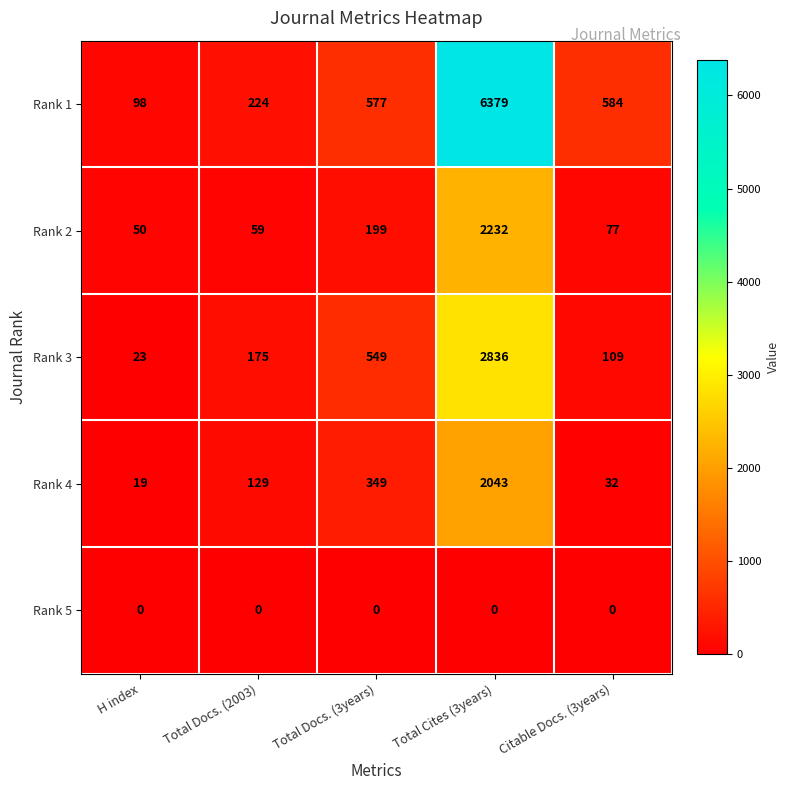

Reading left to right, extract all data points from this chart.

Rank 1: H index=98	Total Docs. (2003)=224	Total Docs. (3years)=577	Total Cites (3years)=6379	Citable Docs. (3years)=584
Rank 2: H index=50	Total Docs. (2003)=59	Total Docs. (3years)=199	Total Cites (3years)=2232	Citable Docs. (3years)=77
Rank 3: H index=23	Total Docs. (2003)=175	Total Docs. (3years)=549	Total Cites (3years)=2836	Citable Docs. (3years)=109
Rank 4: H index=19	Total Docs. (2003)=129	Total Docs. (3years)=349	Total Cites (3years)=2043	Citable Docs. (3years)=32
Rank 5: H index=0	Total Docs. (2003)=0	Total Docs. (3years)=0	Total Cites (3years)=0	Citable Docs. (3years)=0